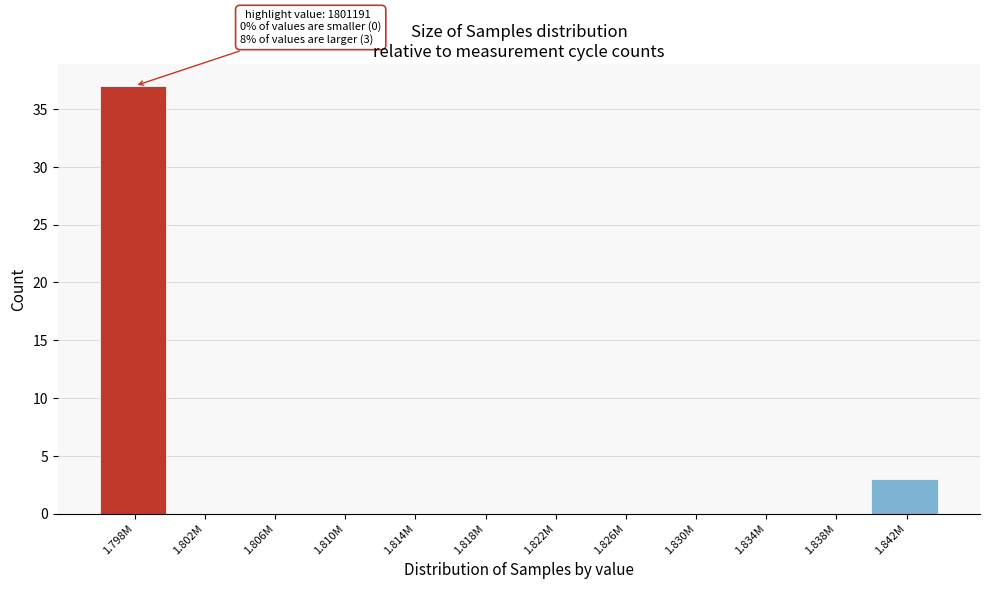

Reading right to left, transcribe all the data shown in this chart.

1.842M=3	1.838M=0	1.834M=0	1.830M=0	1.826M=0	1.822M=0	1.818M=0	1.814M=0	1.810M=0	1.806M=0	1.802M=0	1.798M=37